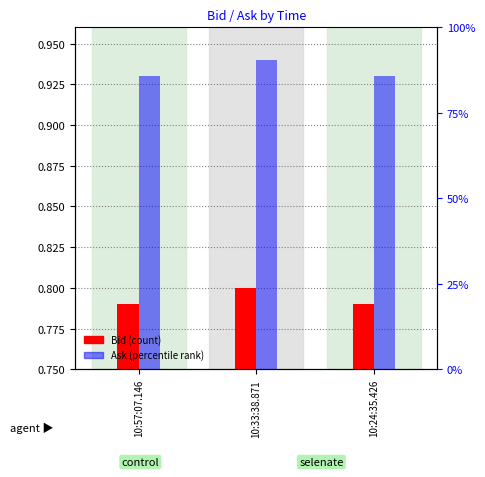

Between 10:24:35.426 and 10:33:38.871, which is larger?

10:33:38.871